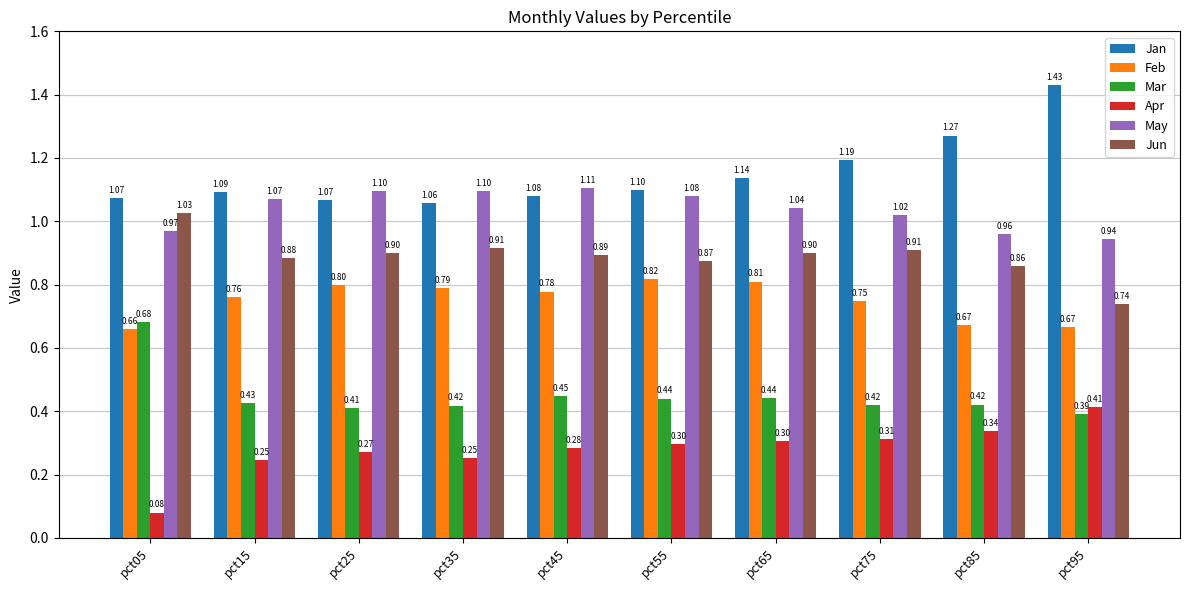

Rank the series at pct25 from highest to lowest value.

May, Jan, Jun, Feb, Mar, Apr